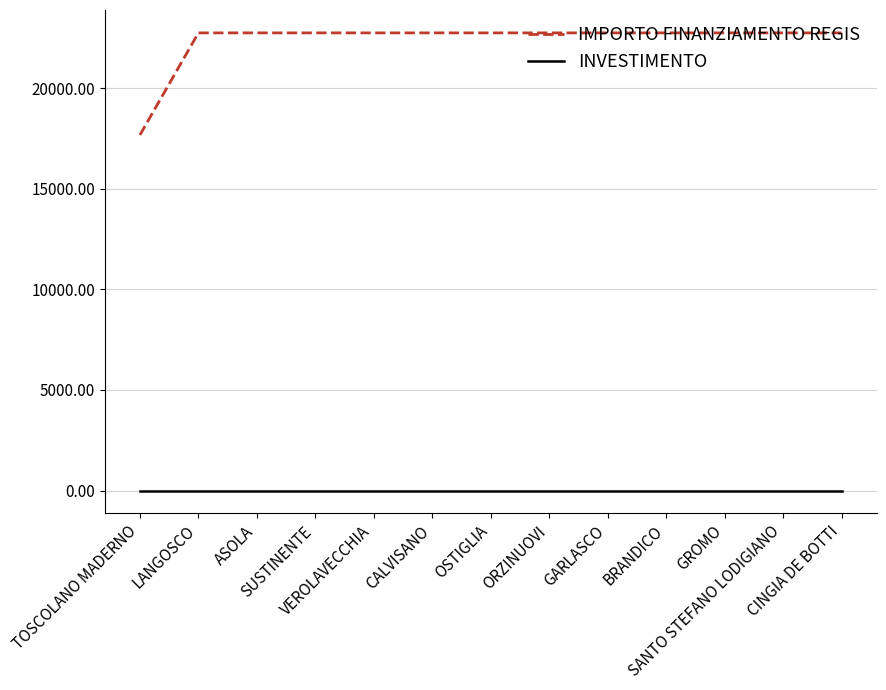

Rank the series by their maximum value, from lowest to highest.

INVESTIMENTO, IMPORTO FINANZIAMENTO REGIS